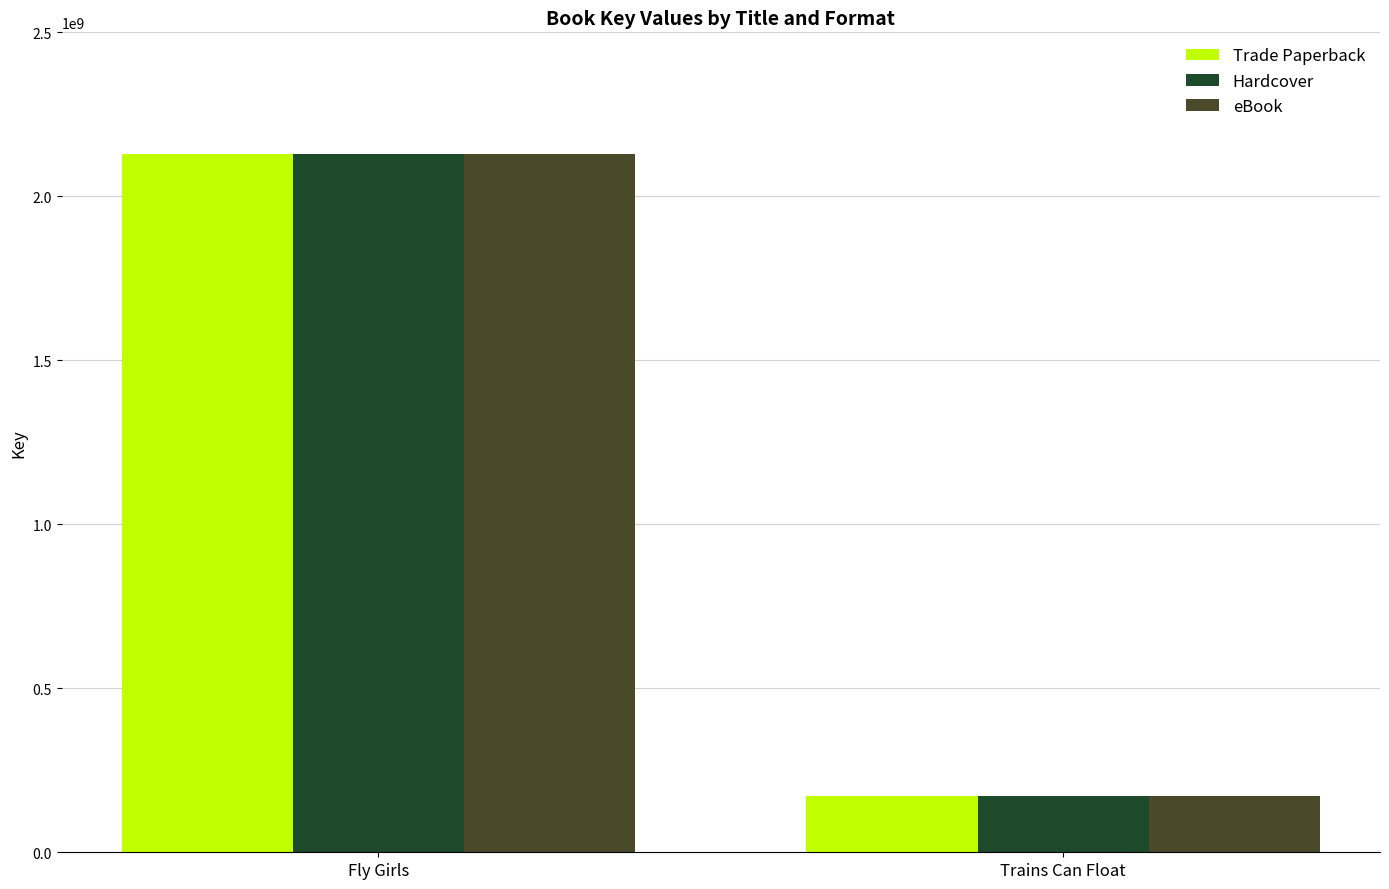

What is the total value across all series at Fly Girls?

6386468694